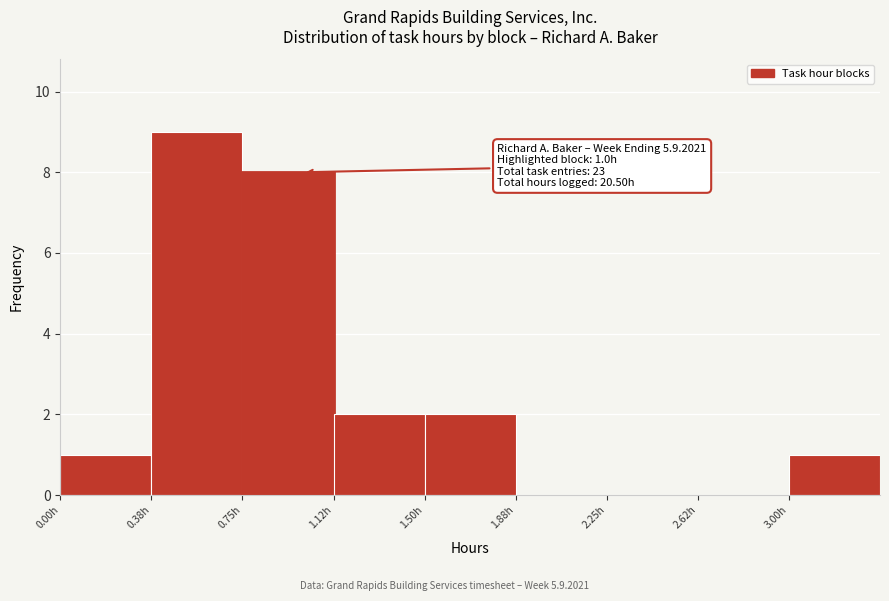

Which range on the x-axis has the tallest bar?

0.375 to 0.750